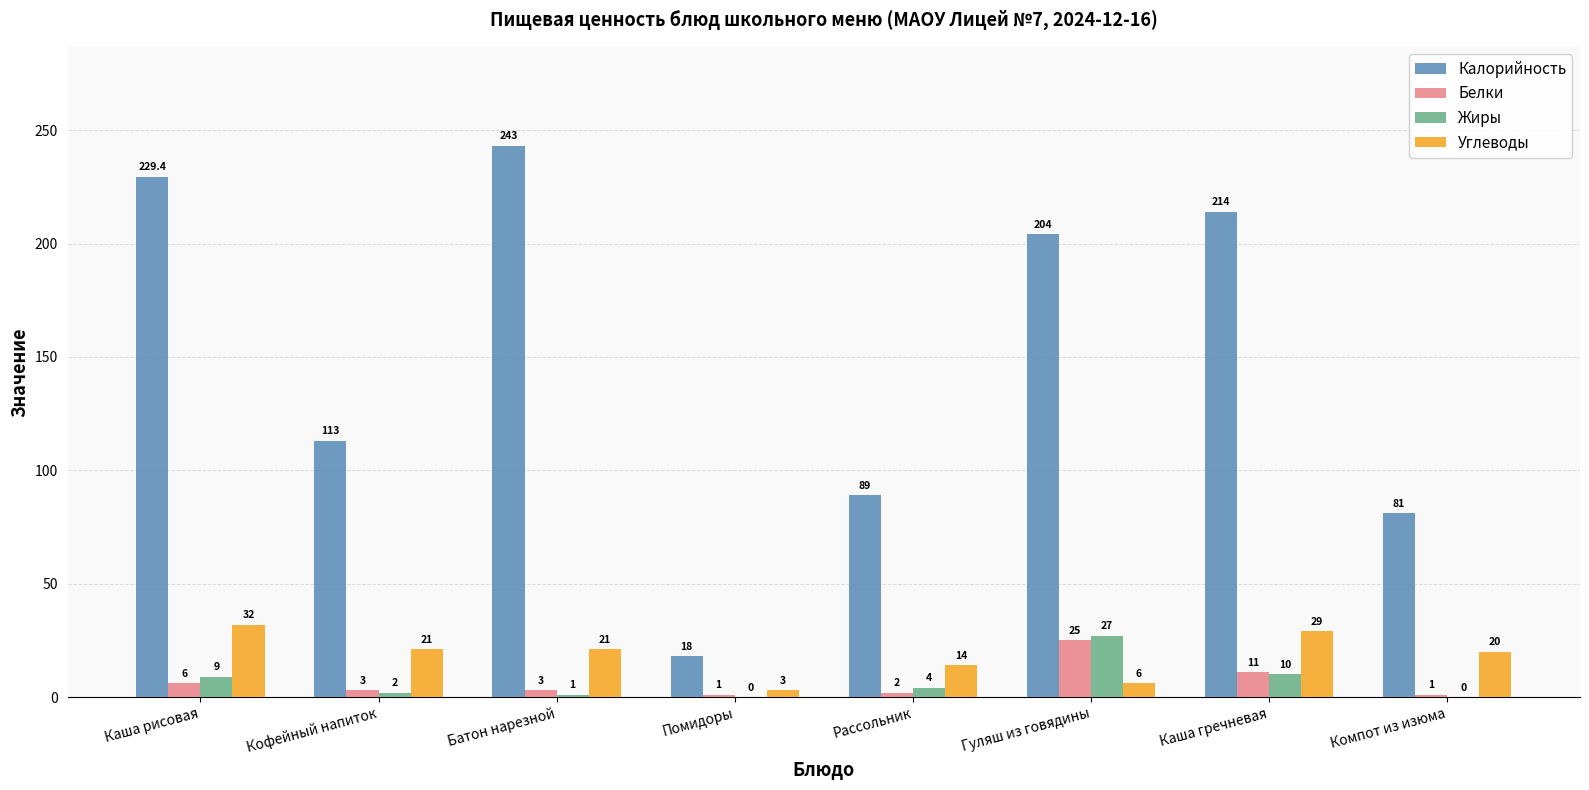

What is the total value across all series at Кофейный напиток?

139.0